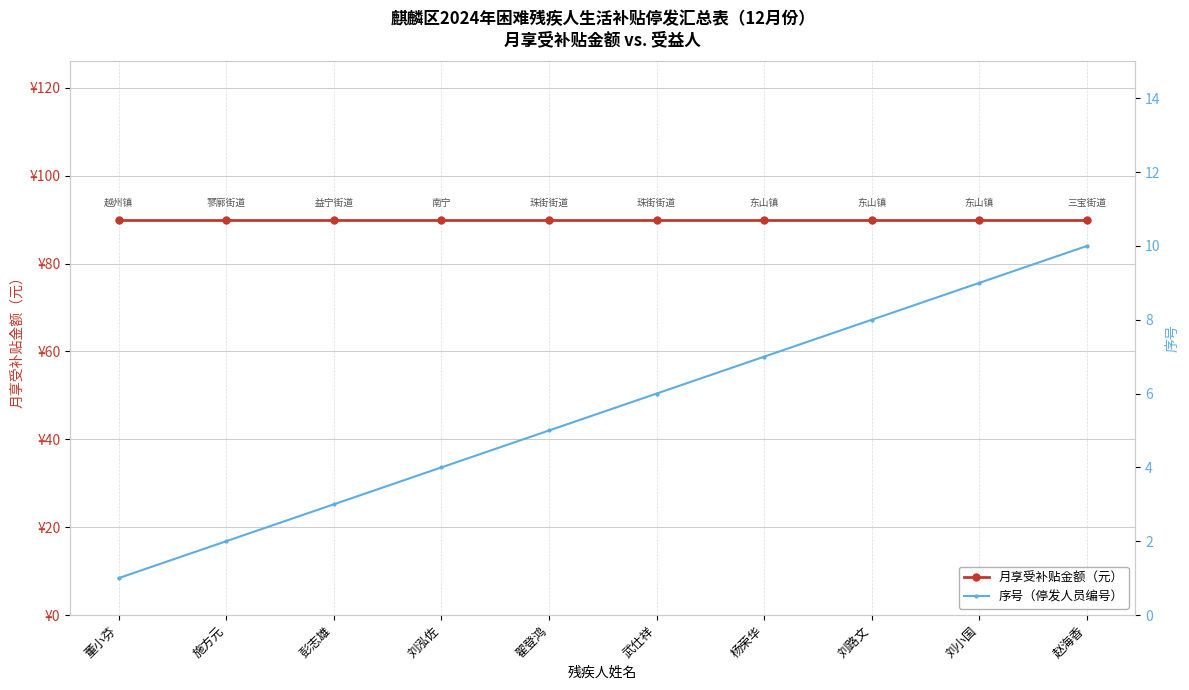

List the series in order of their peak value, lowest first.

序号（停发人员编号）, 月享受补贴金额（元）